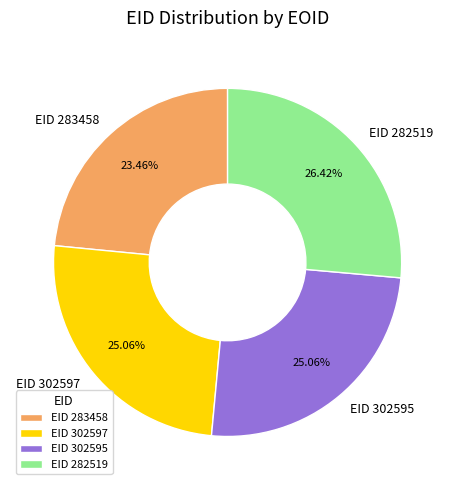

Combined, do EID 283458 and EID 302595 account for over 50%?

No